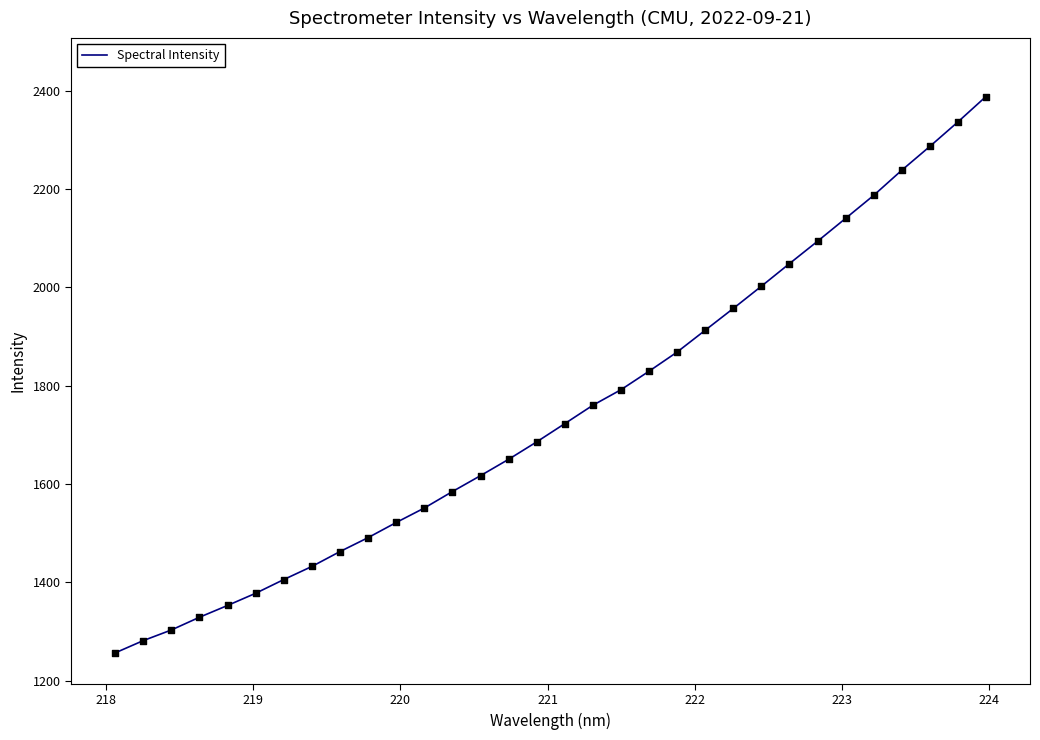

What is the maximum value shown in the chart?

2388.3